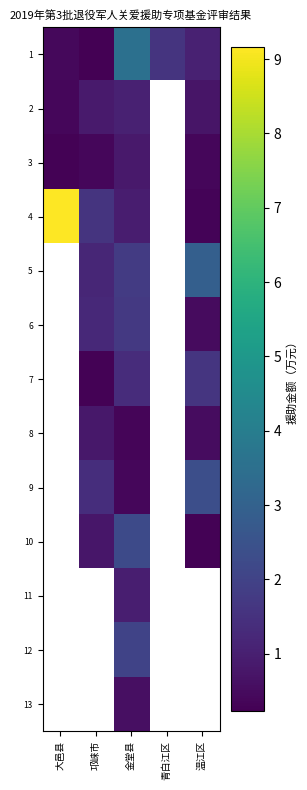

How many data points does each series have?

5